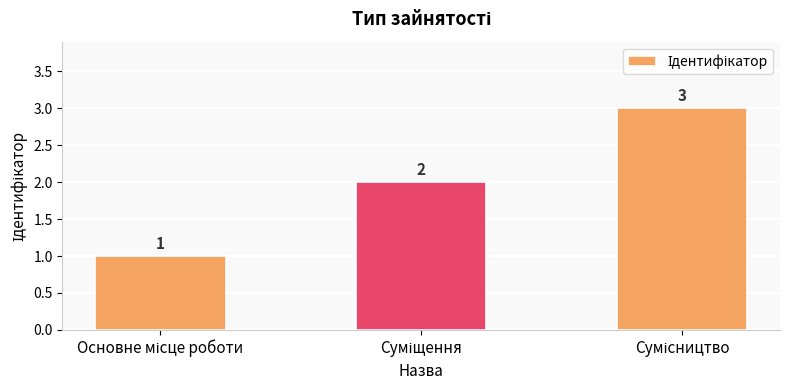

What is the value of the 3rd bar from the left?

3